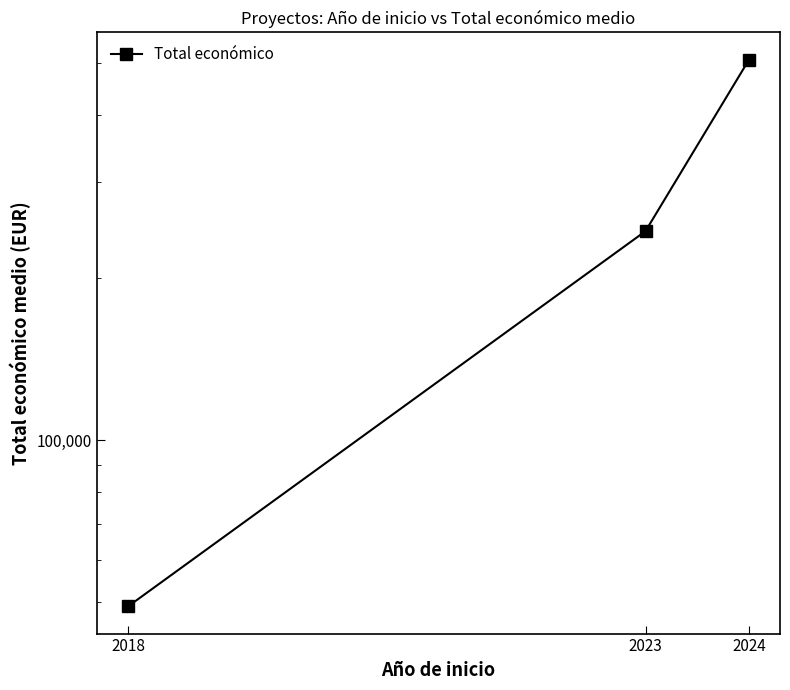

At which label does the data first exceed 243774?

2023